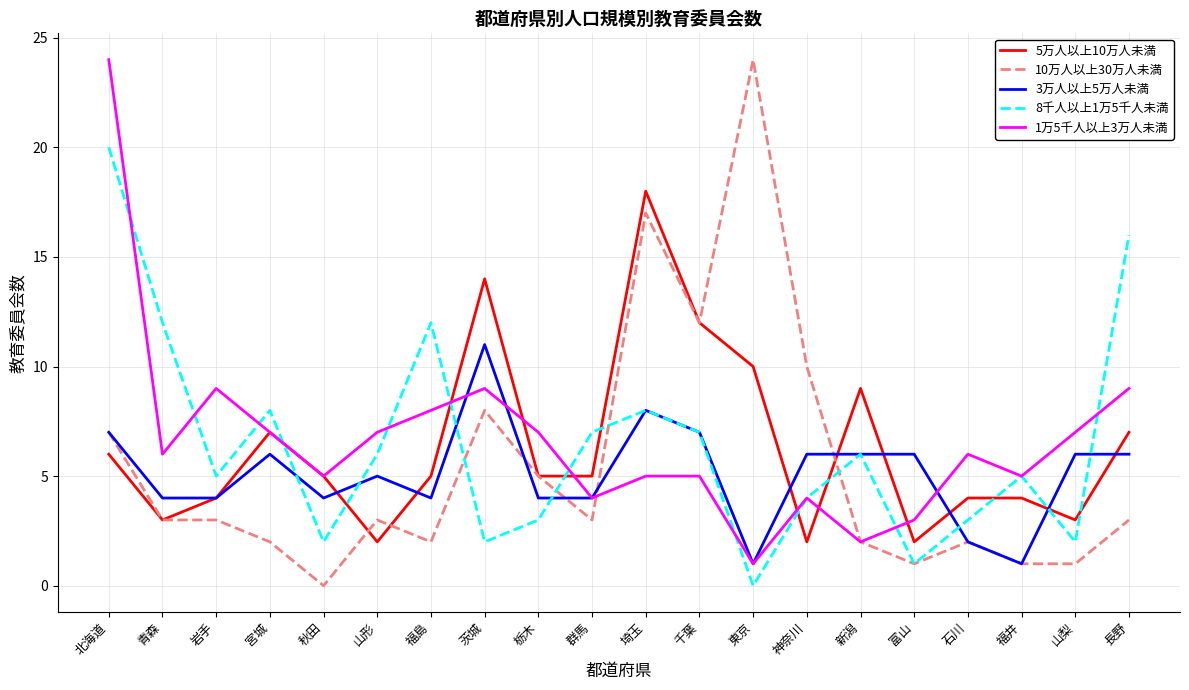

The 1万5千人以上3万人未満 series shows 2 at 新潟. True or false?

True